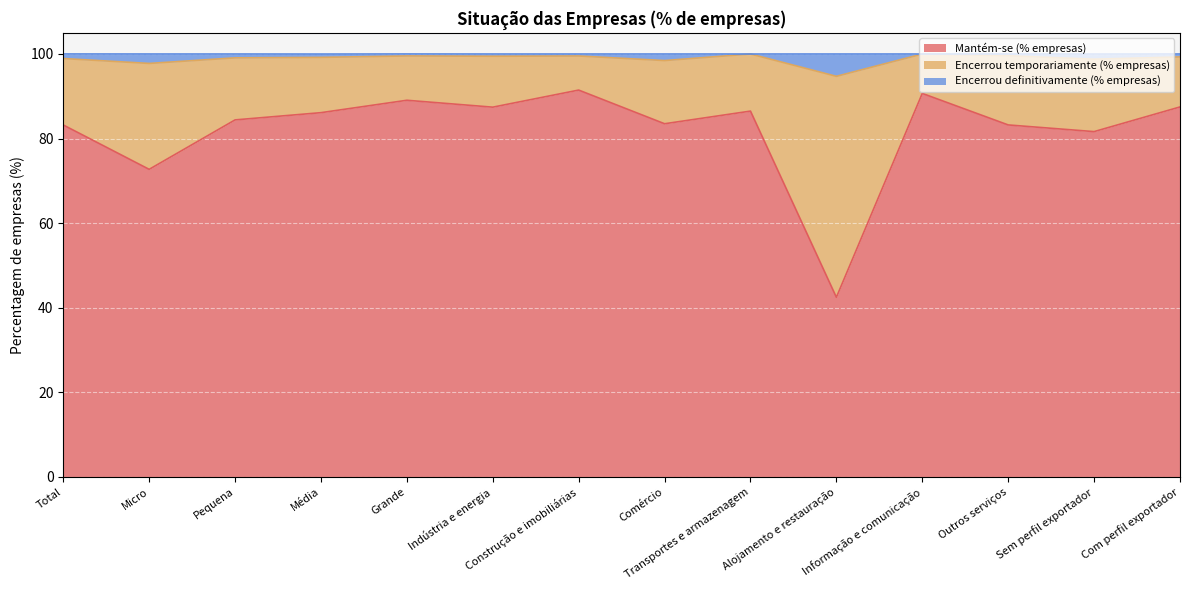

What is the minimum value for Mantém-se (% empresas)?

42.5